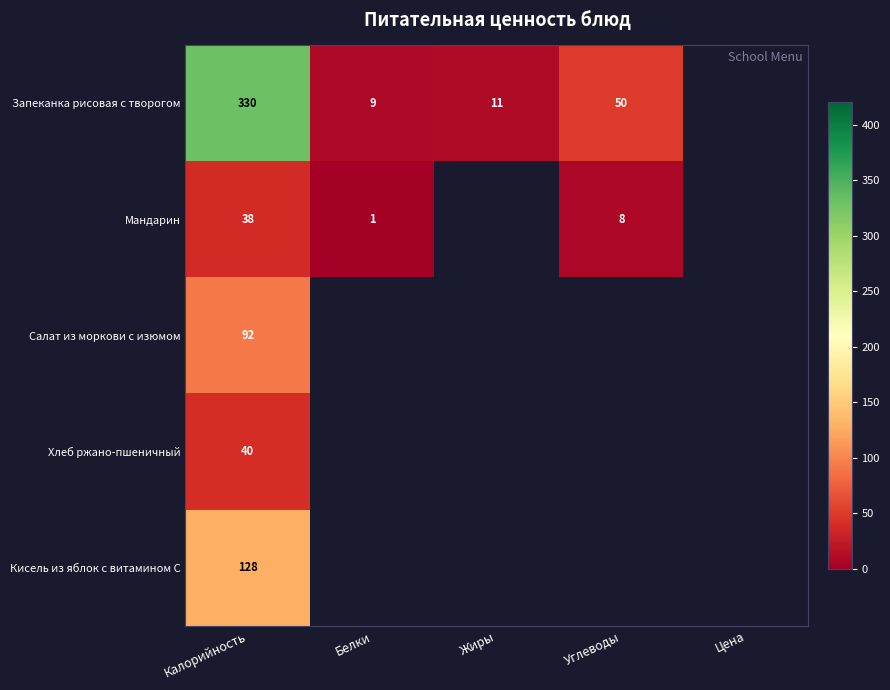

What is the minimum value shown in the chart?

1.0